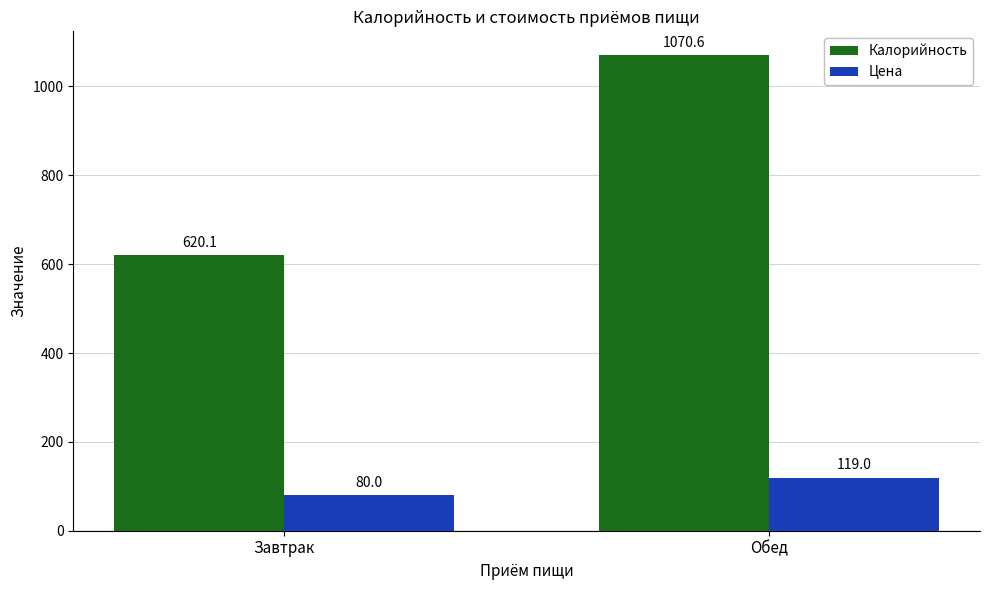

What is the total value across all series at Обед?

1189.6